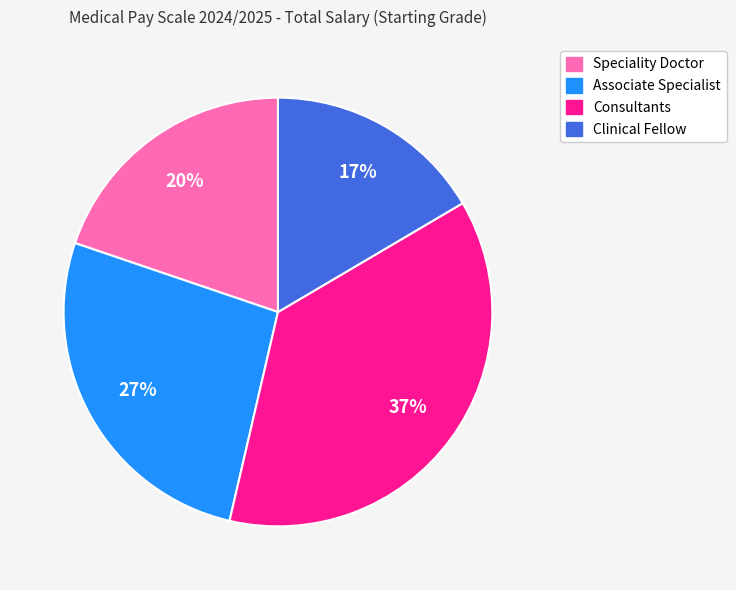

The Clinical Fellow slice represents 17% of the pie. True or false?

True